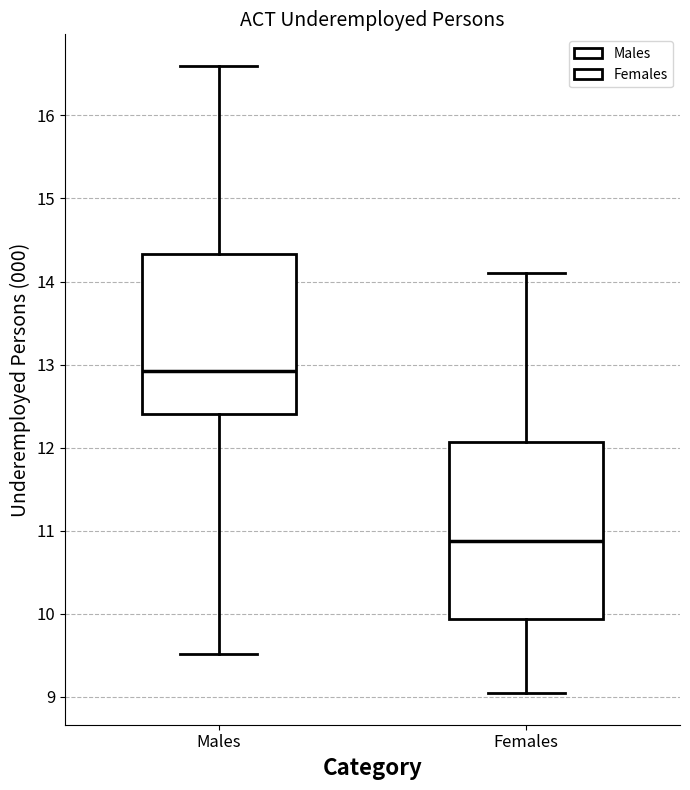

Where is the upper edge of the box for Males on the y-axis? The values are not printed on the chart, so give them approximately, as read against the axis.

14.3